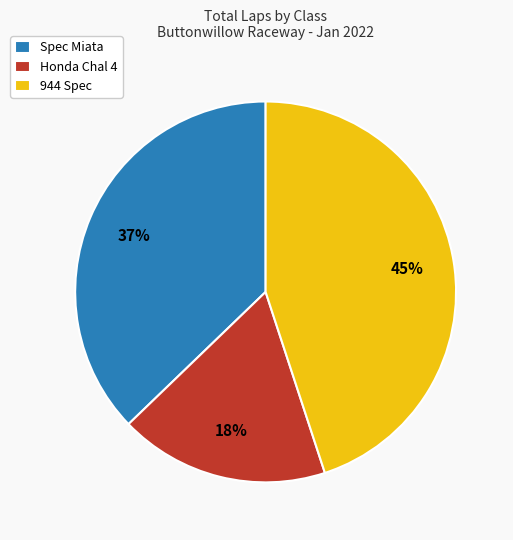

To the nearest percent, what percentage of the pie is 944 Spec?

45%